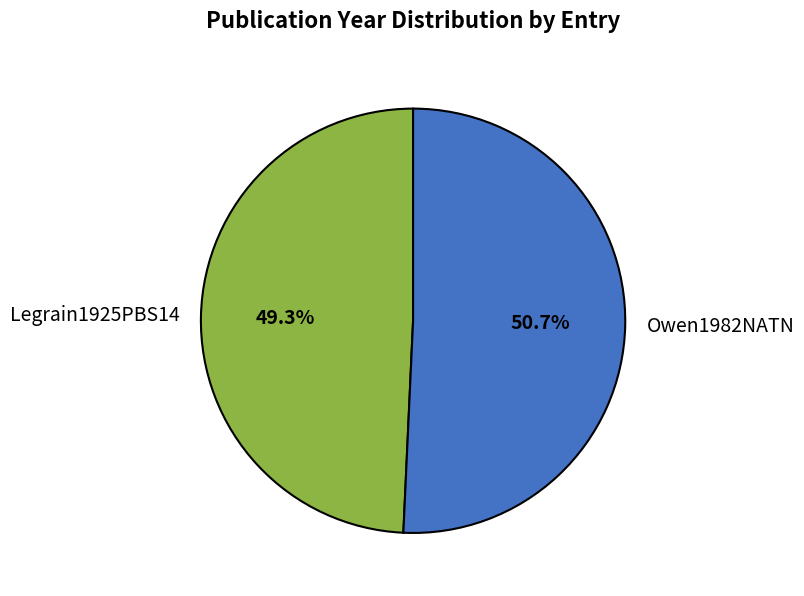

How many segments does this pie chart have?

2